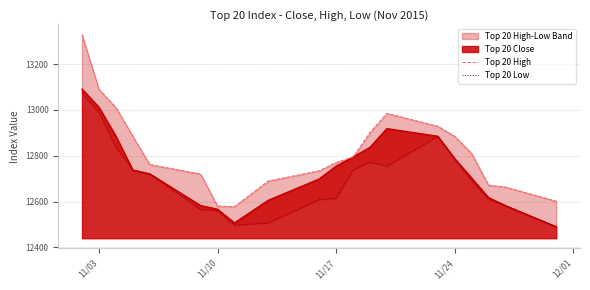

Does the chart have visible grid lines?

Yes